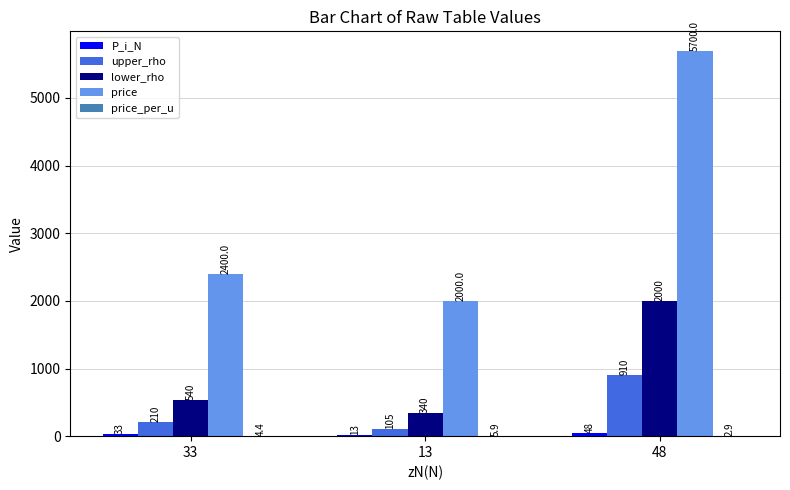

At which category is the sum across all series the highest?

48